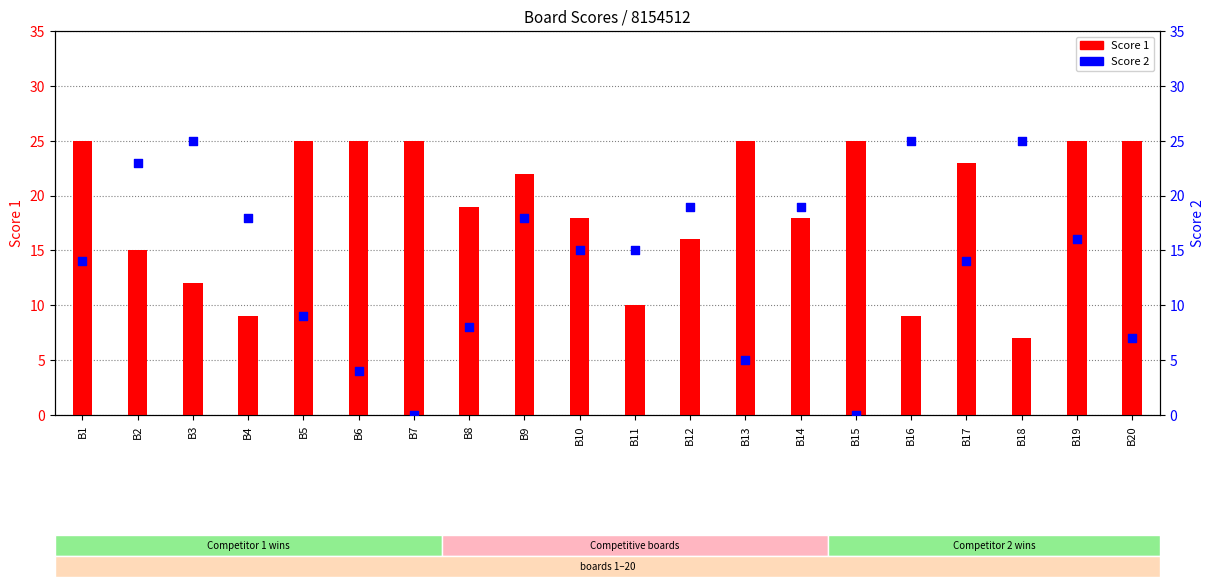

Which series has the largest total across all categories?

Score 1